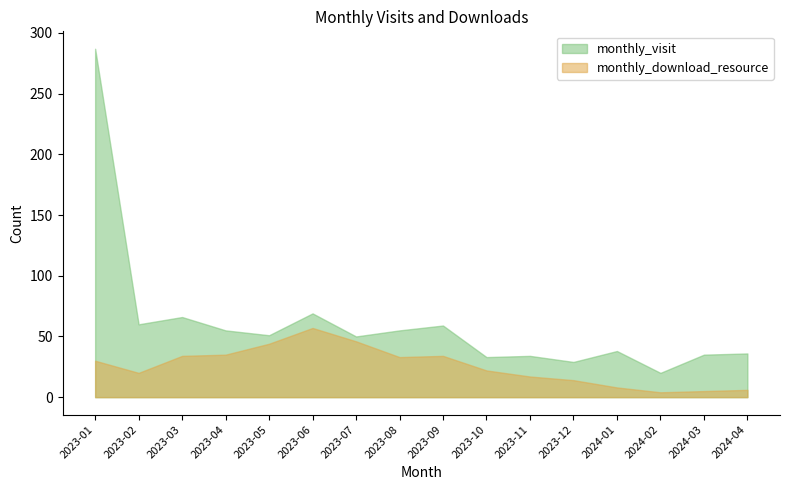

What is the value of the monthly_download_resource point at the 15th from the left?

5